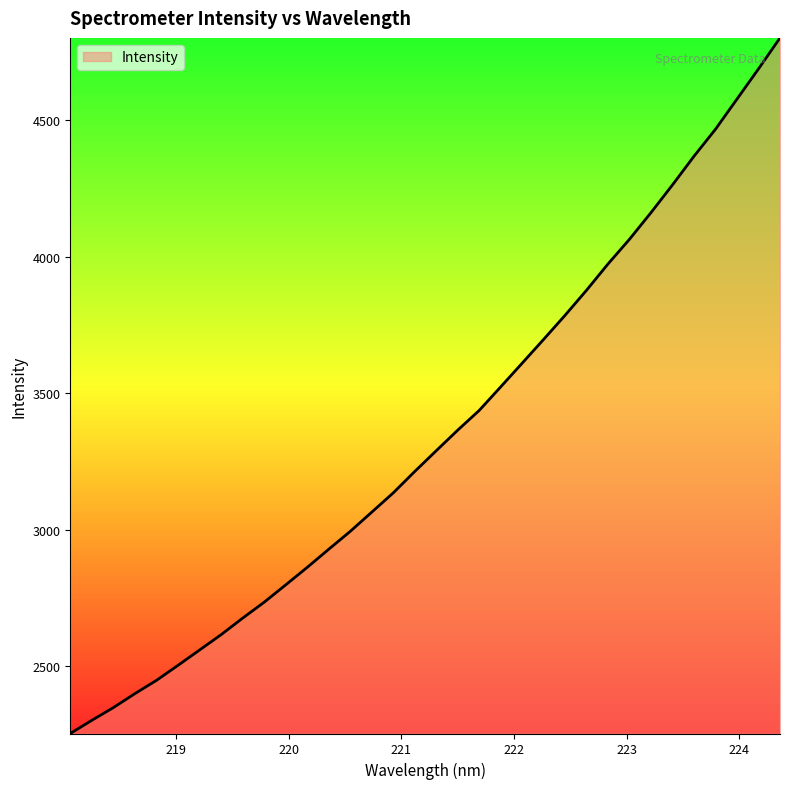

What is the difference between the maximum and minimum values?

2546.7